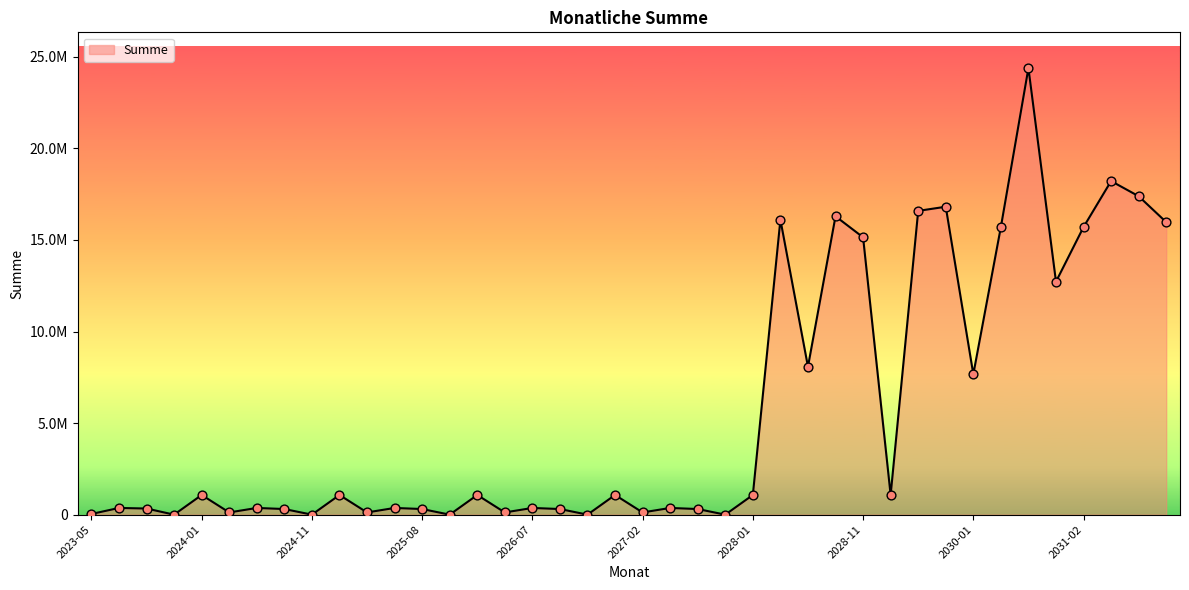

Does the chart have visible grid lines?

No